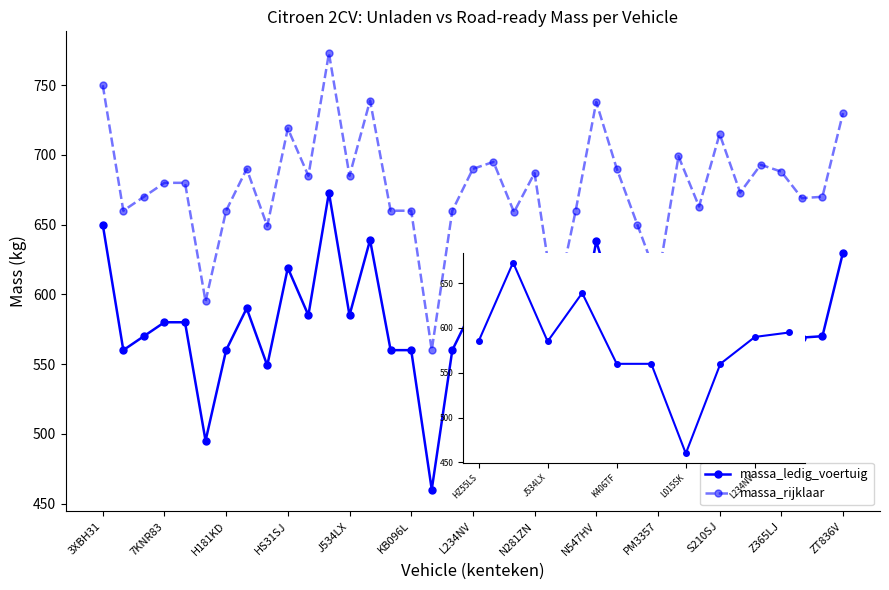

Is it true that massa_ledig_voertuig equals 1018 at J534LX?

False